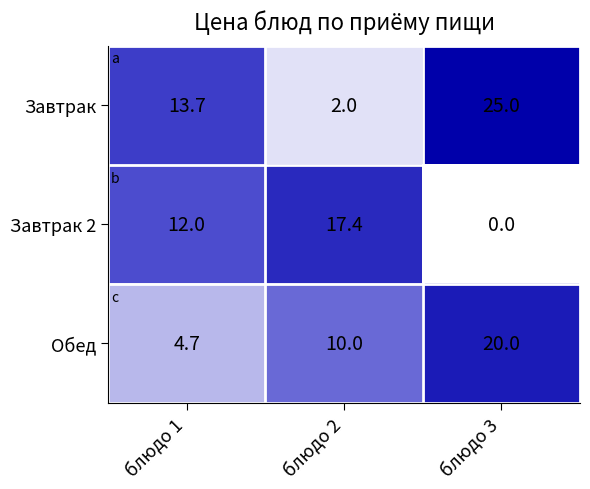

What is the sum of the Завтрак values at блюдо 3 and блюдо 2?

27.0